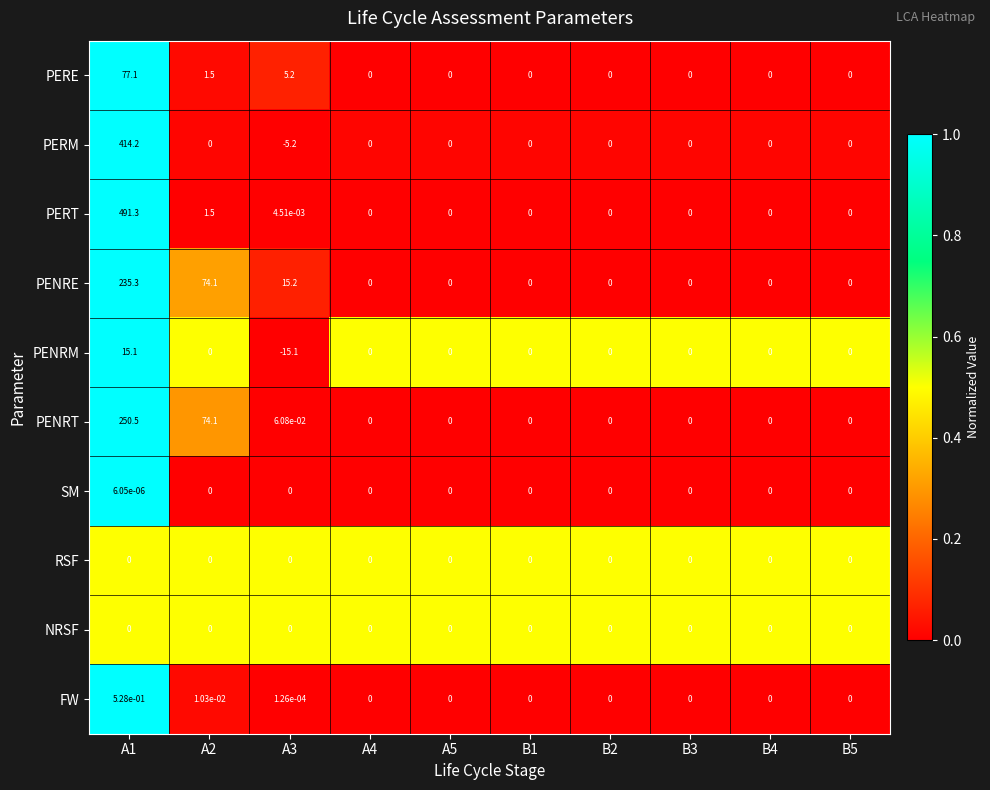

The value of NRSF at B3 is 0.0. True or false?

True